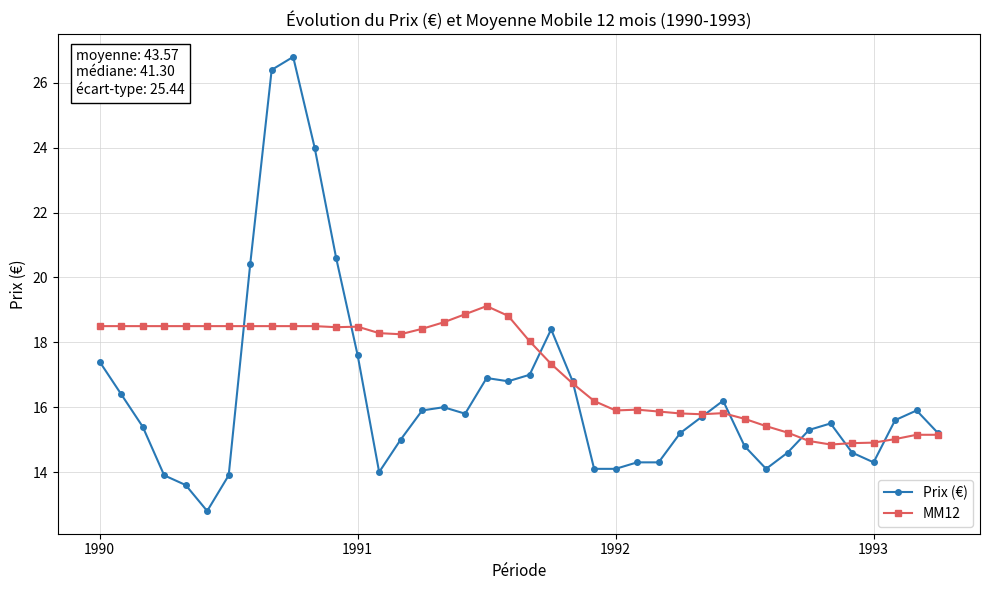

What is the smallest value displayed?

12.8